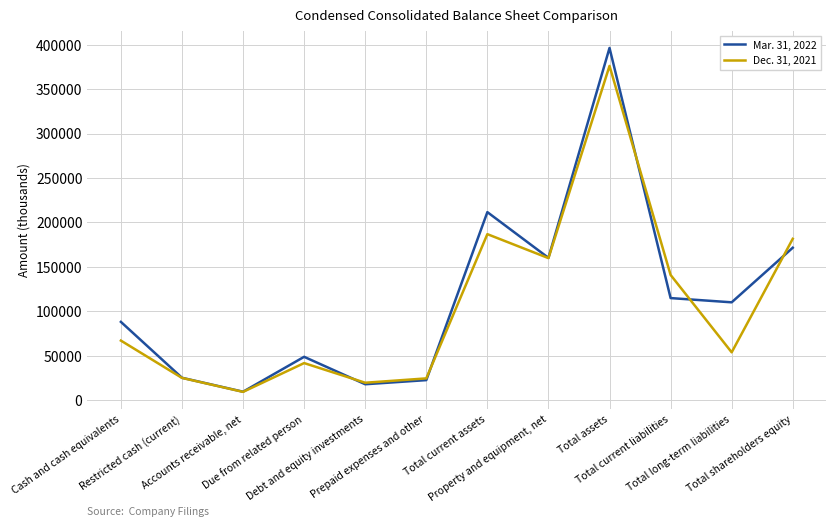

True or false: Dec. 31, 2021 and Mar. 31, 2022 intersect in this chart.

True